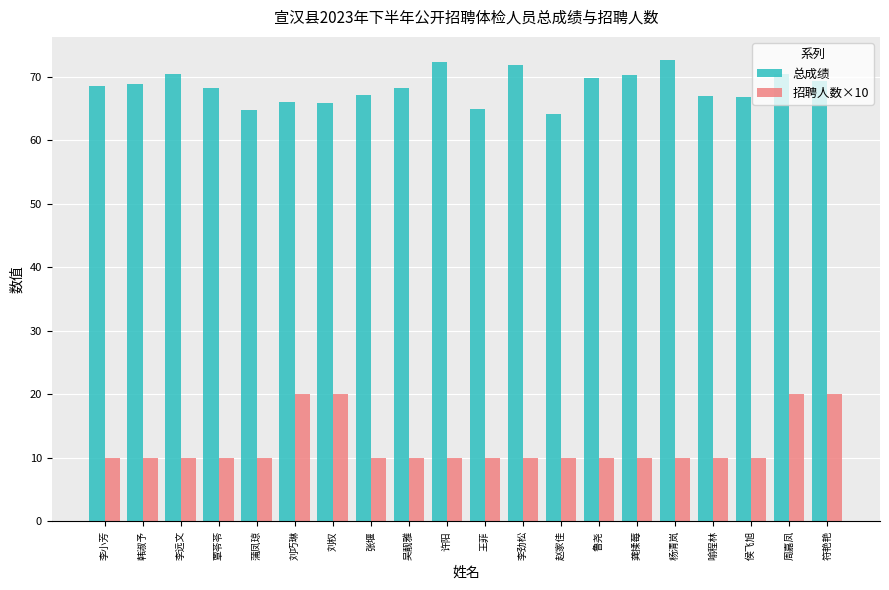

The value of 招聘人数×10 at 覃苓苓 is 15.7. True or false?

False